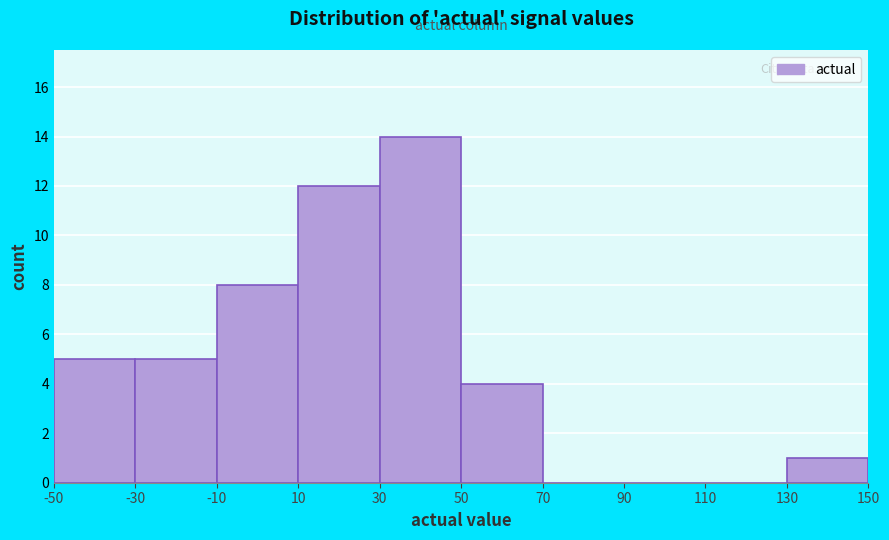

Which range on the x-axis has the tallest bar?

30 to 50